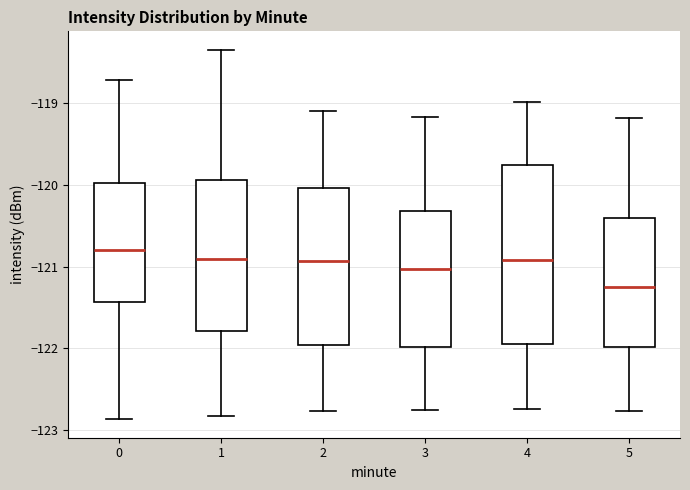

Reading left to right, transcribe this box plot: for each box, give where its median line is, the range the box spans, and where its two whiskers end, as read against the y-axis. The values are not printed on the chart, so give them approximately, as read against the axis.

0: median -120.8, box -121.4 to -120.0, whiskers -122.9 to -118.7
1: median -120.9, box -121.8 to -119.9, whiskers -122.8 to -118.4
2: median -120.9, box -122.0 to -120.0, whiskers -122.8 to -119.1
3: median -121.0, box -122.0 to -120.3, whiskers -122.7 to -119.2
4: median -120.9, box -121.9 to -119.8, whiskers -122.7 to -119.0
5: median -121.2, box -122.0 to -120.4, whiskers -122.8 to -119.2